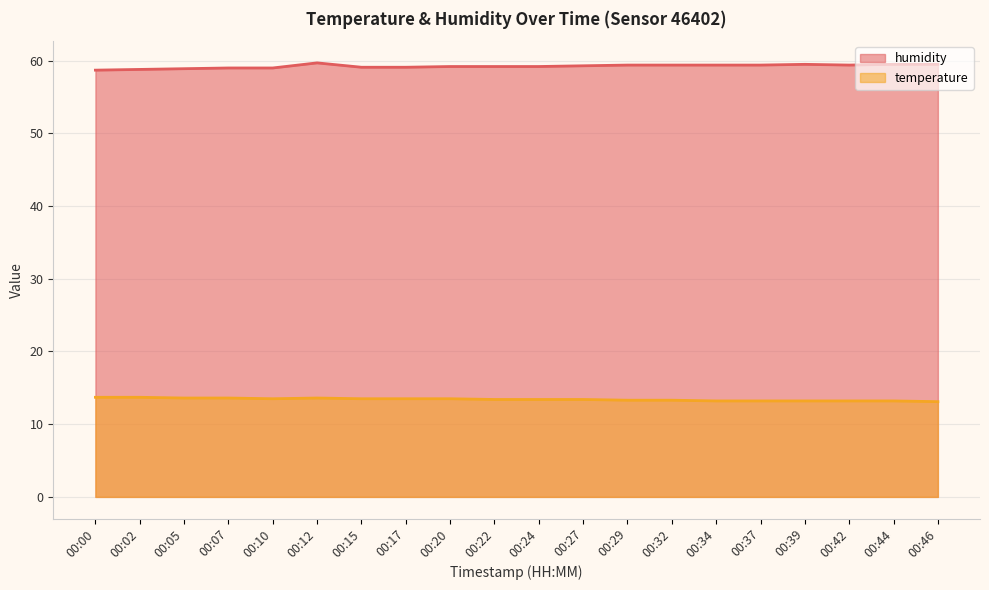

List the series in order of their overall mean, lowest first.

temperature, humidity